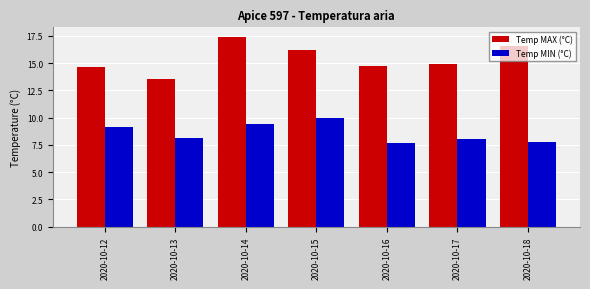

The Temp MAX (°C) series shows 16.6 at 2020-10-18. True or false?

True